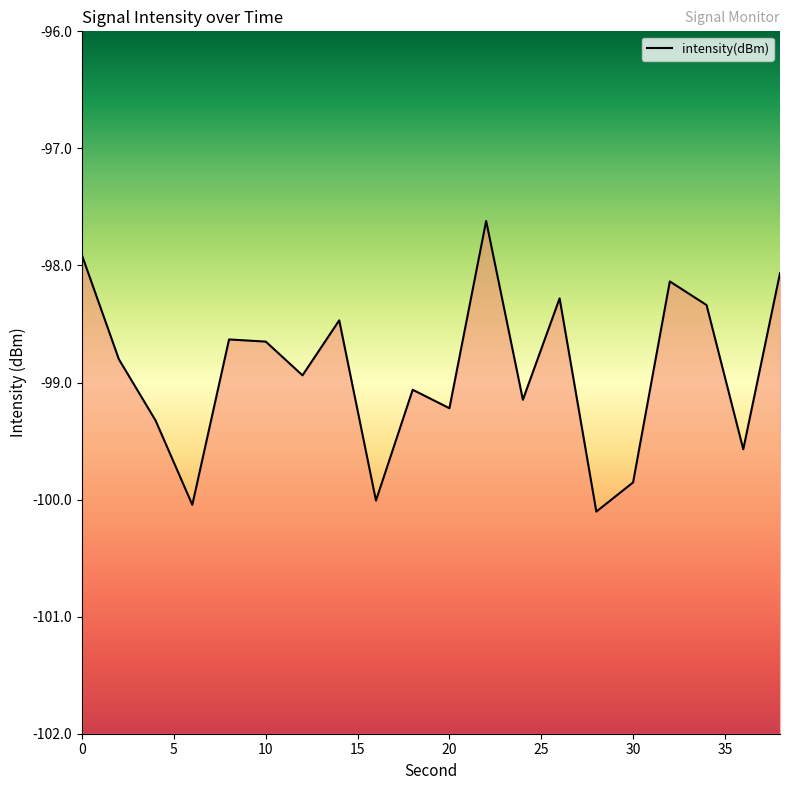

What is the maximum value shown in the chart?

-97.6